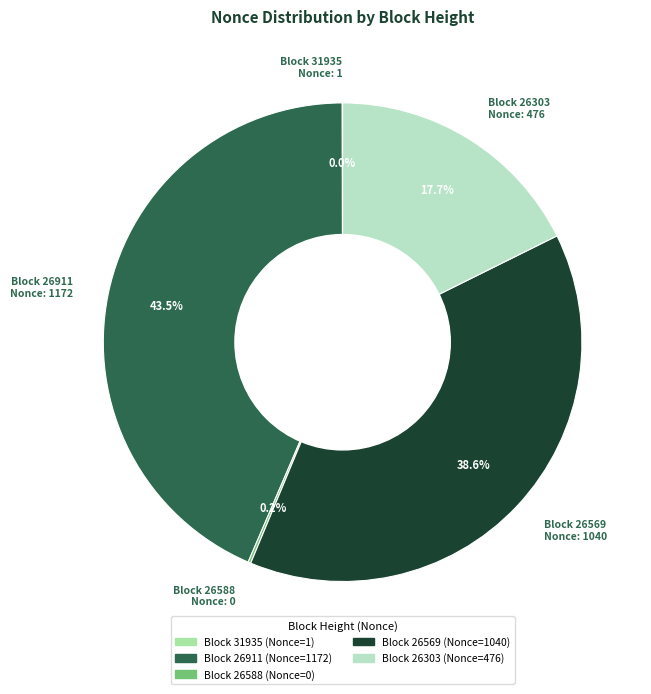

Rank the categories by value from highest to lowest.

26911, 26569, 26303, 31935, 26588